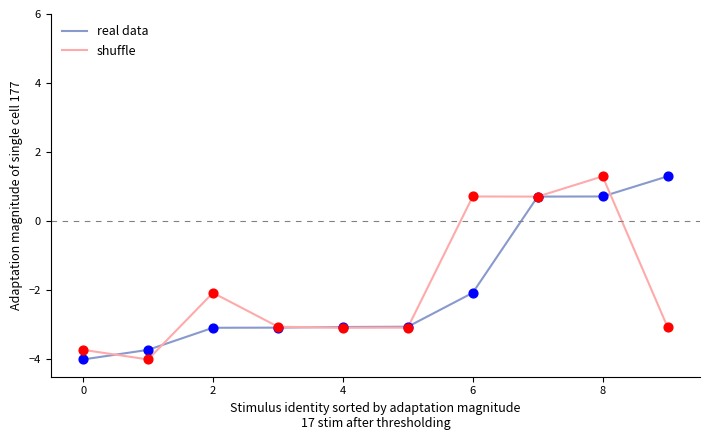

What are all the series names shown in the legend?

real data, shuffle